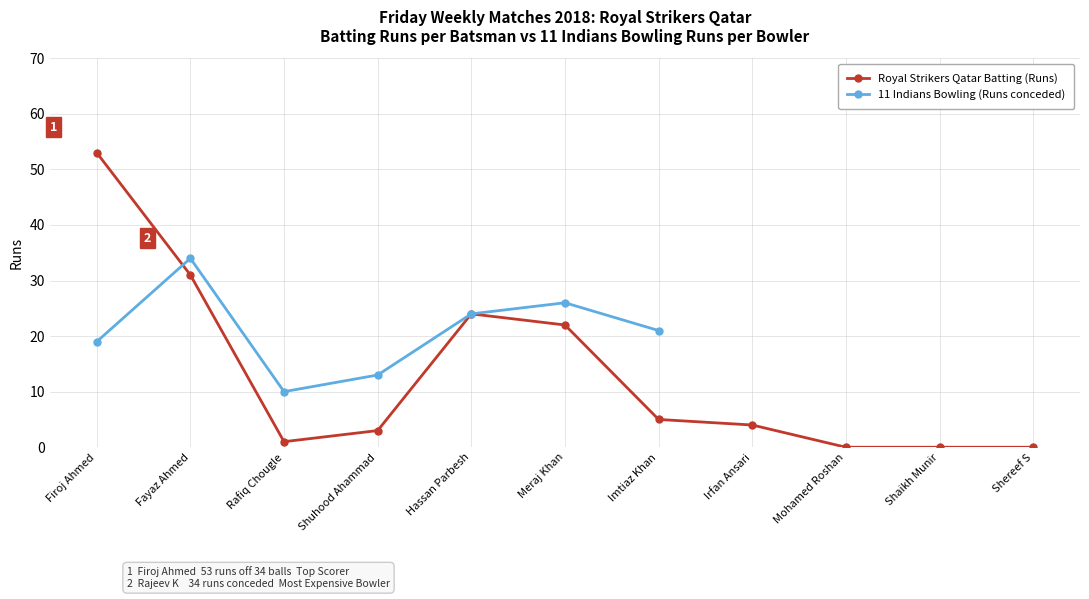

Reading left to right, extract all data points from this chart.

53	31	1	3	24	22	5	4	0	0	0